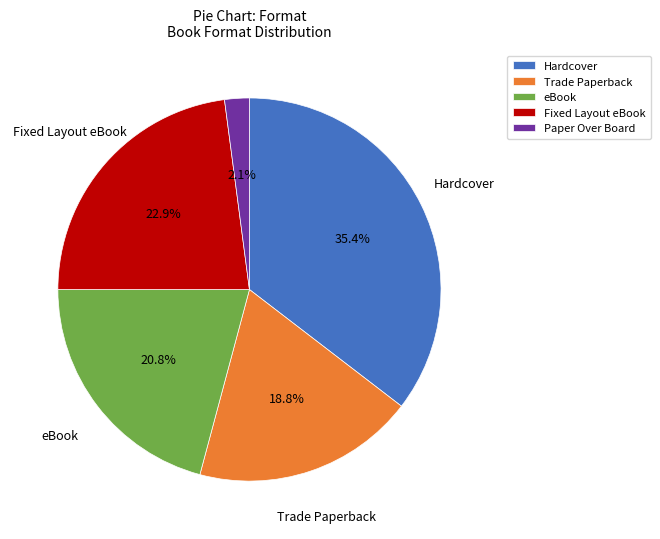

How many slices are in this pie chart?

5